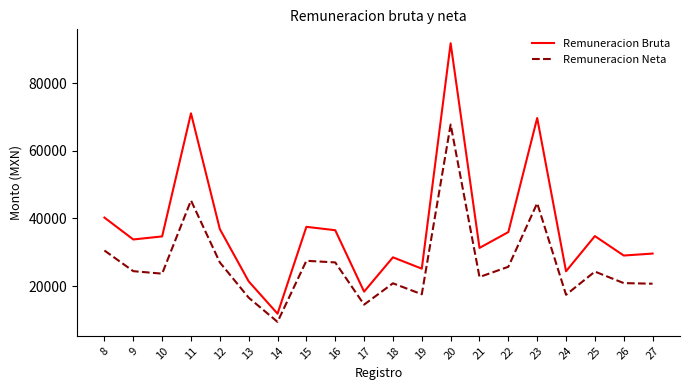

At 13, list the series in order from largest to smallest.

Remuneracion Bruta, Remuneracion Neta